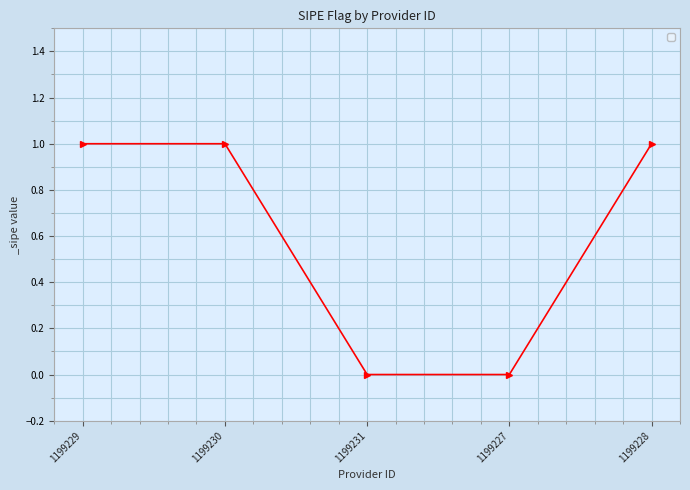

True or false: the data shows -1 at 1199231.

False